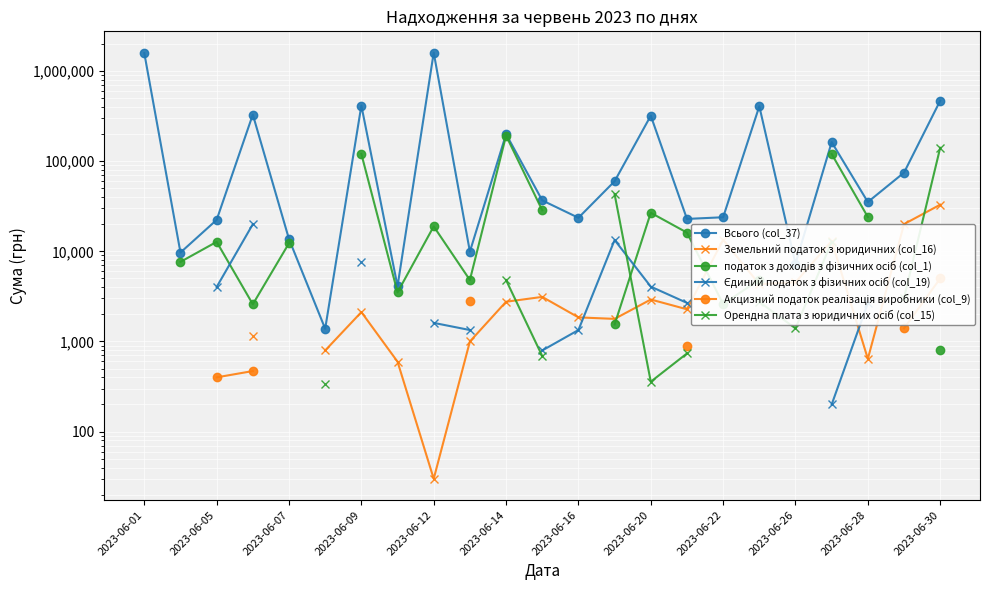

What is the label of the 23rd point from the left?

2023-06-30